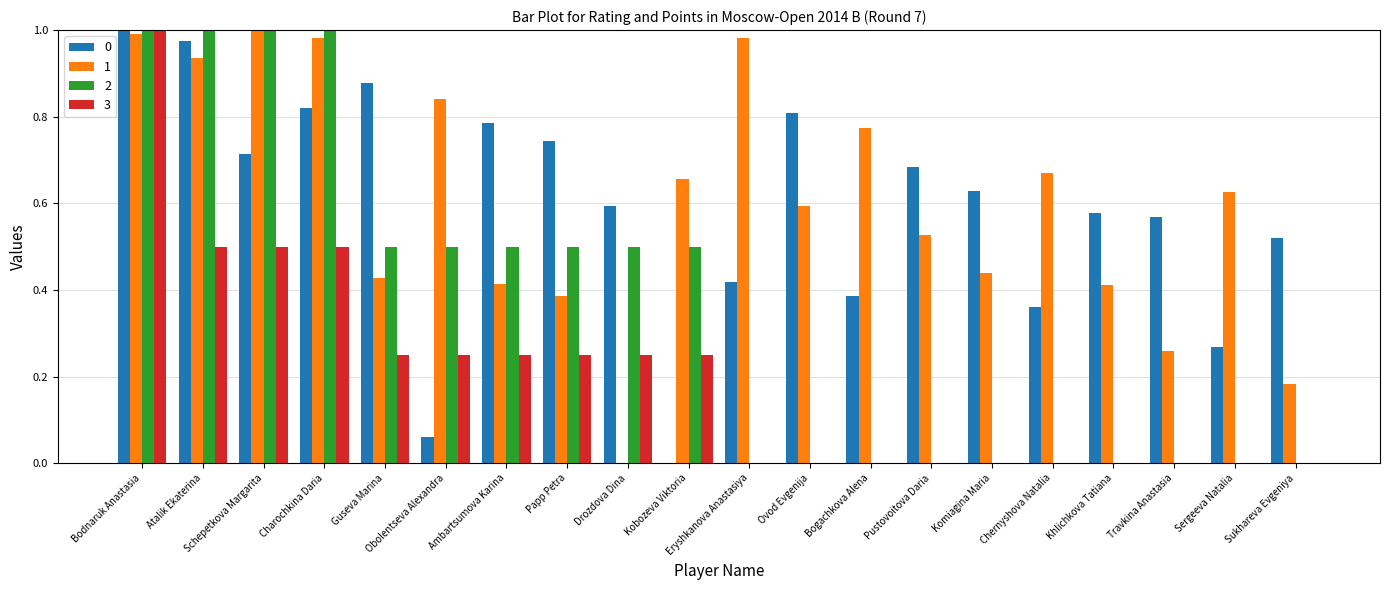

Is it true that 3 equals -0.4 at Ovod Evgenija?

False